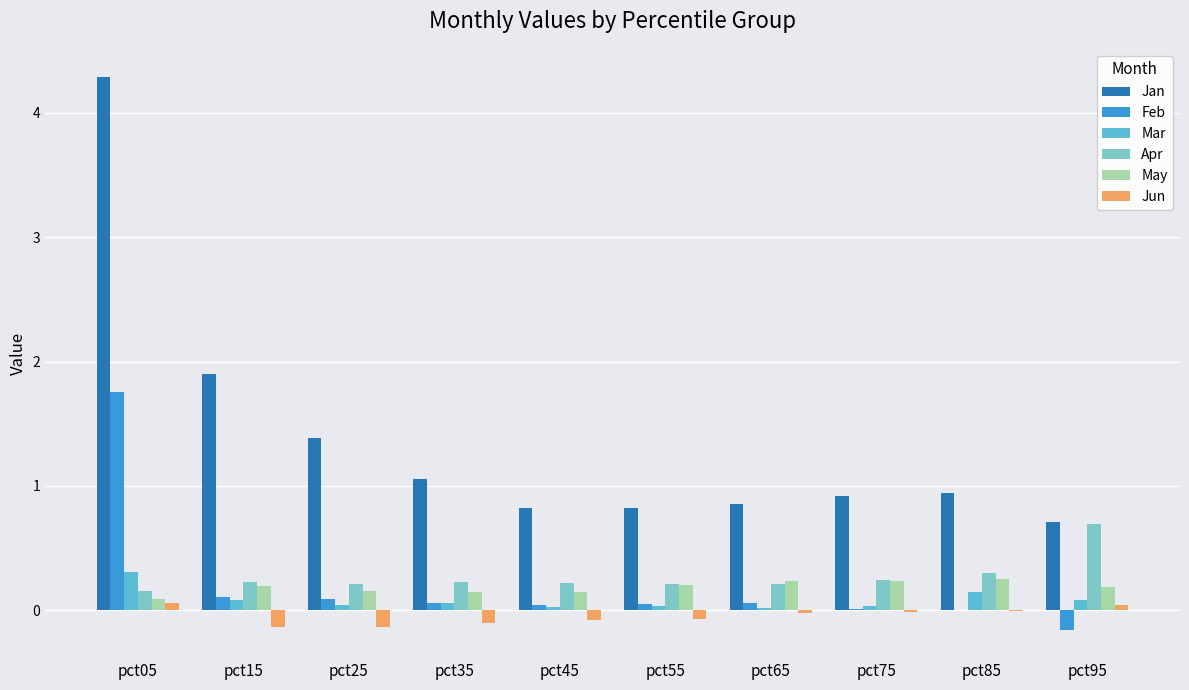

Are the bars grouped side by side (vs. stacked)?

Yes